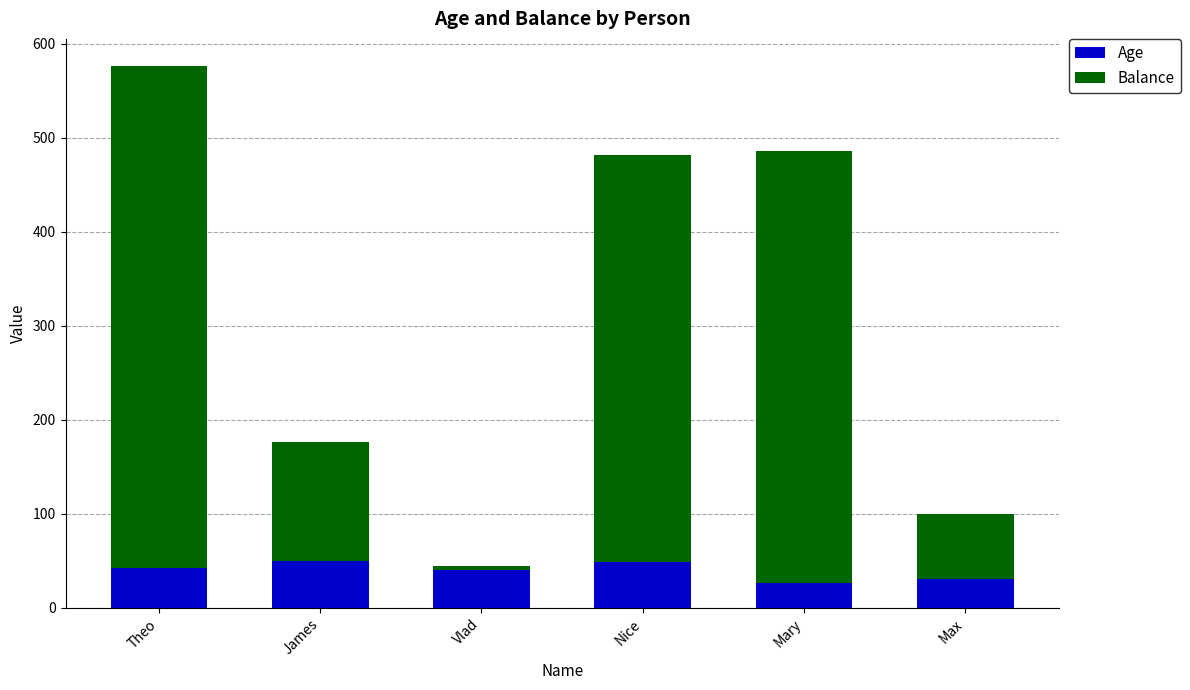

What is the difference between the Age values at Vlad and James?

10.0